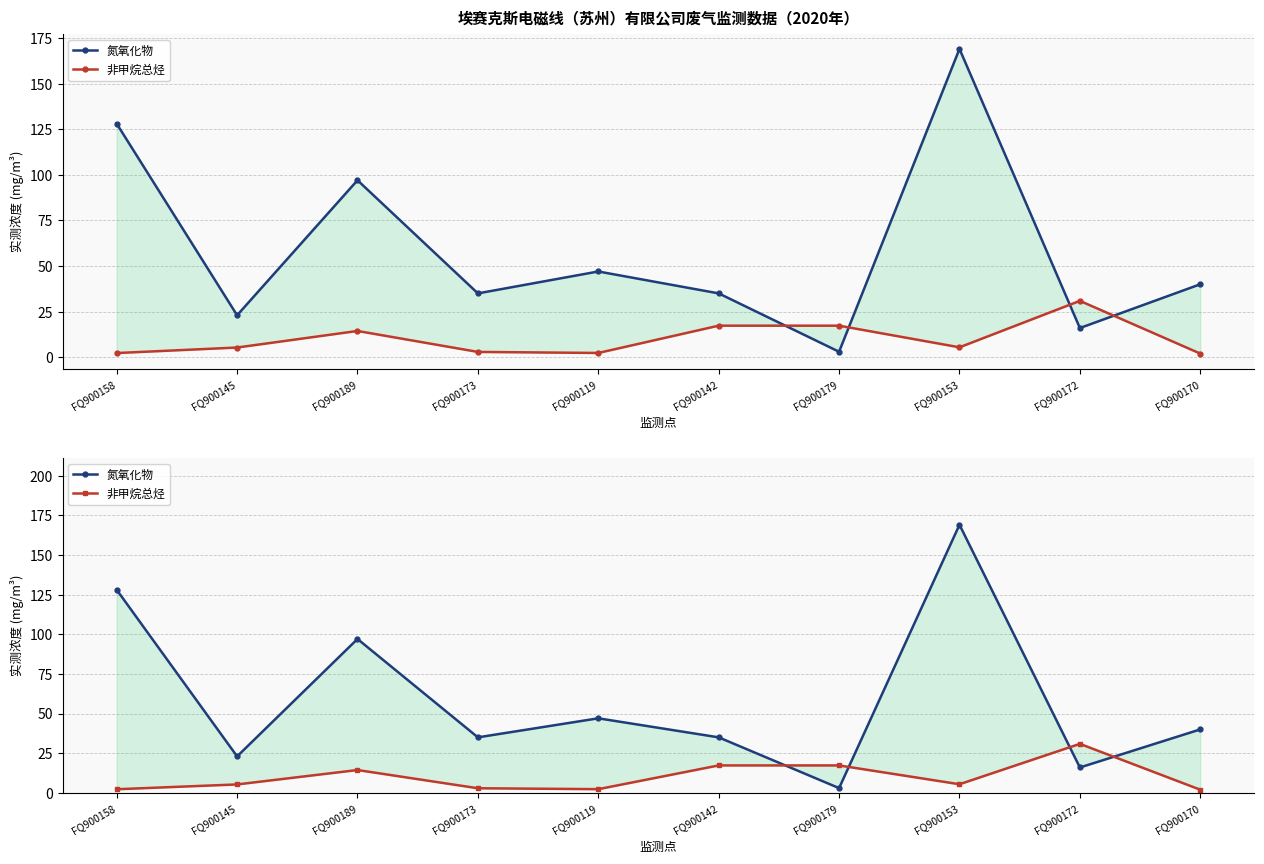

What is the total value across all series at FQ900153?

174.4